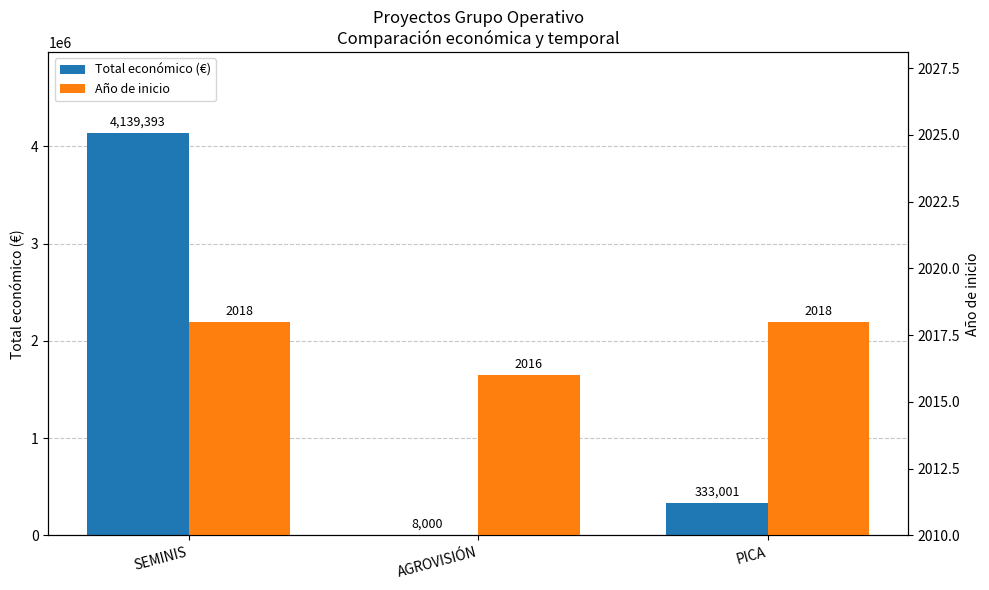

List the series in order of their overall mean, highest first.

Total económico (€), Año de inicio